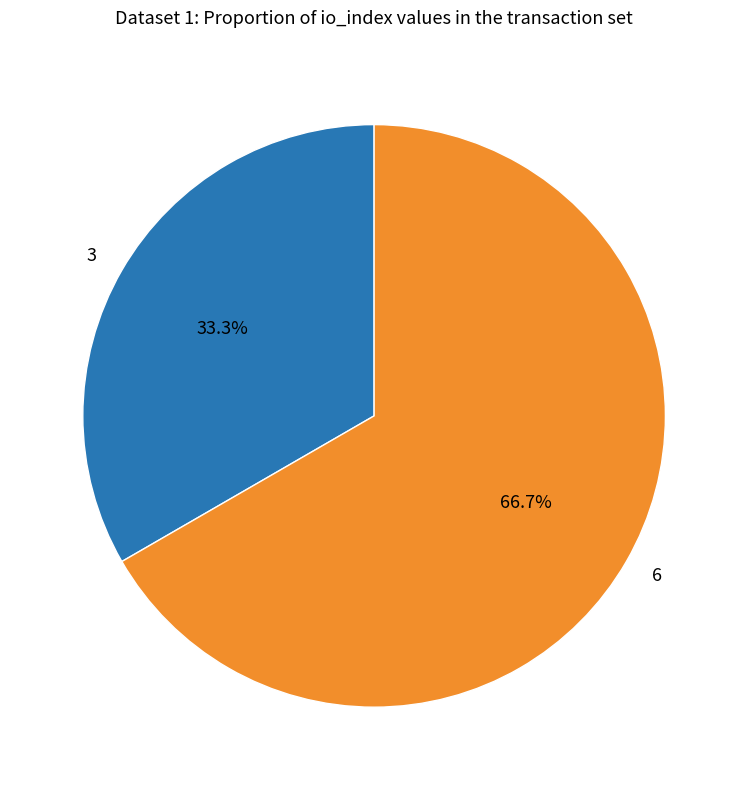

To the nearest percent, what percentage of the pie is 6?

67%